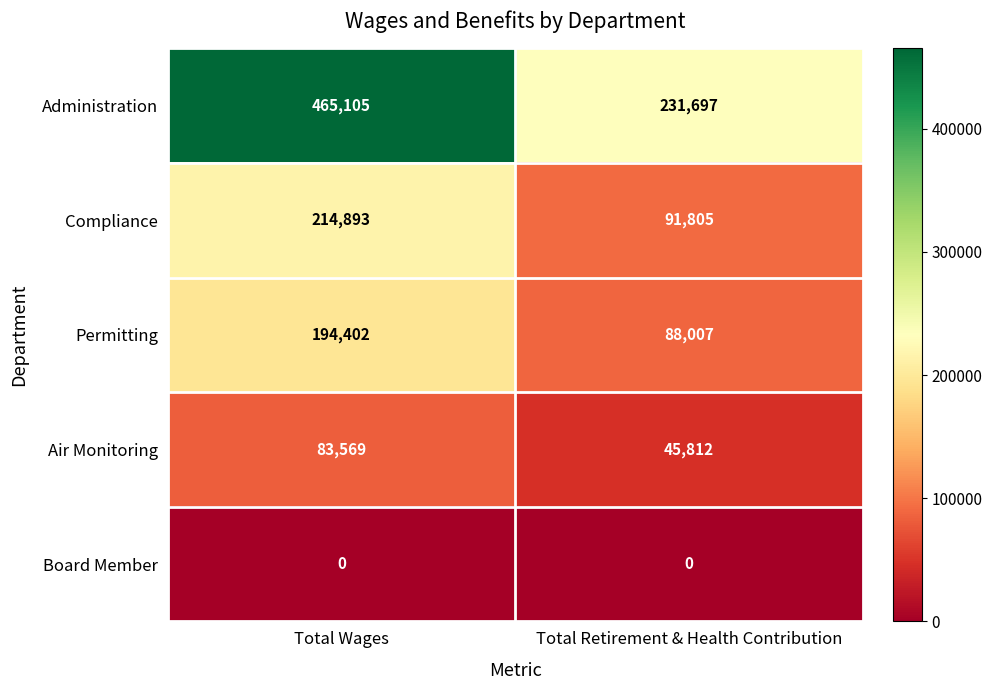

Rank the series at Total Wages from lowest to highest value.

Board Member, Air Monitoring, Permitting, Compliance, Administration